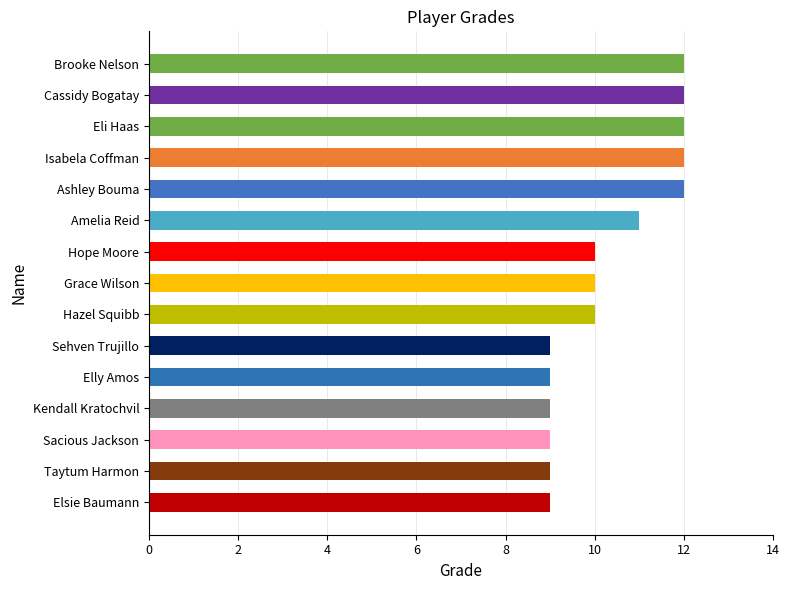

What is the difference between the second highest and minimum values?

3